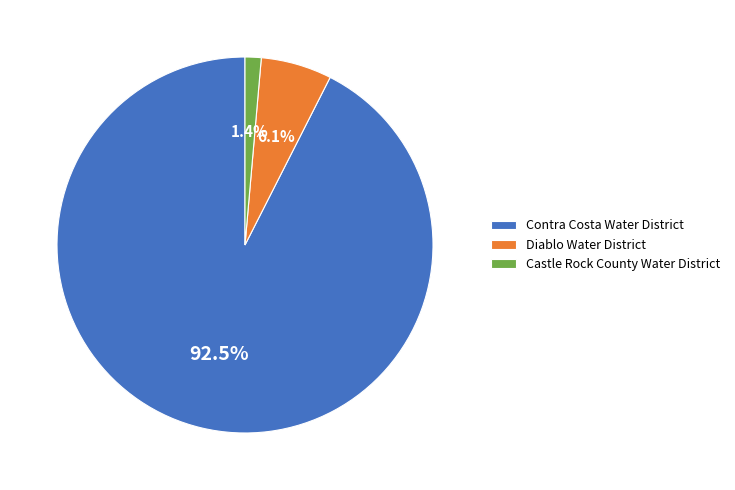

What is the ratio of the value at Diablo Water District to the value at Castle Rock County Water District?

4.4